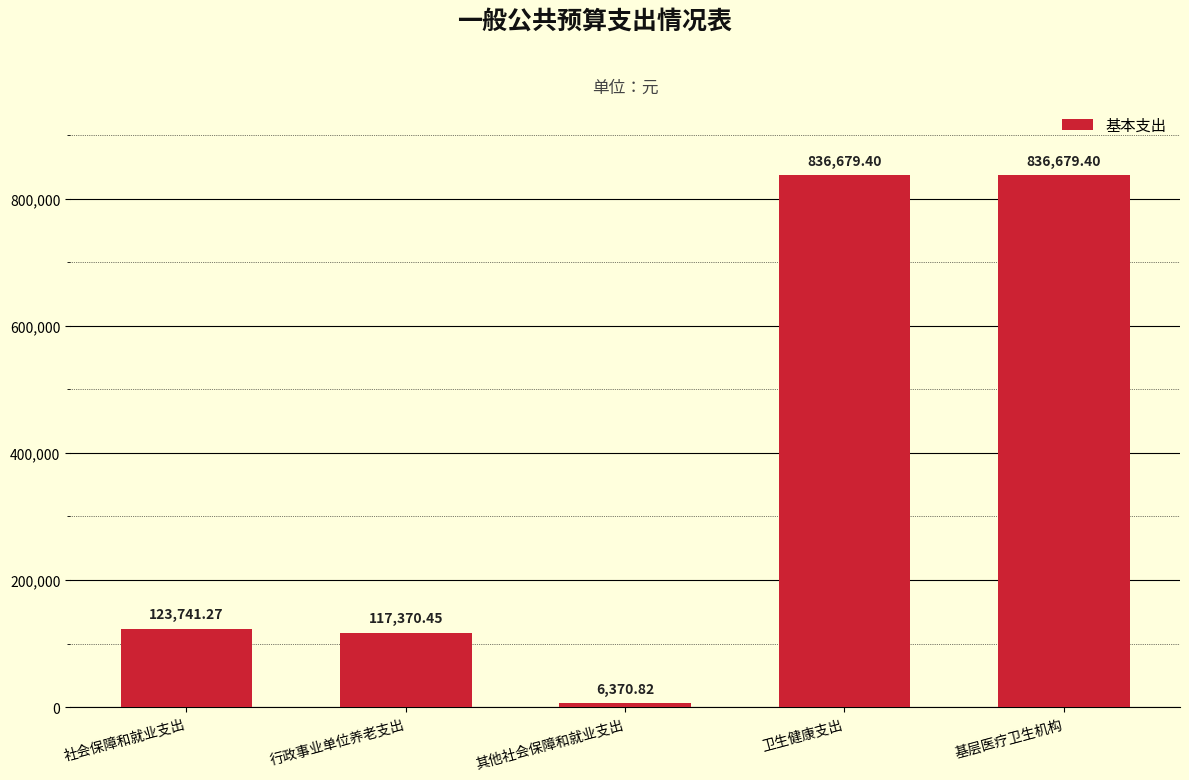

What is the ratio of the value at 行政事业单位养老支出 to the value at 社会保障和就业支出?

0.9